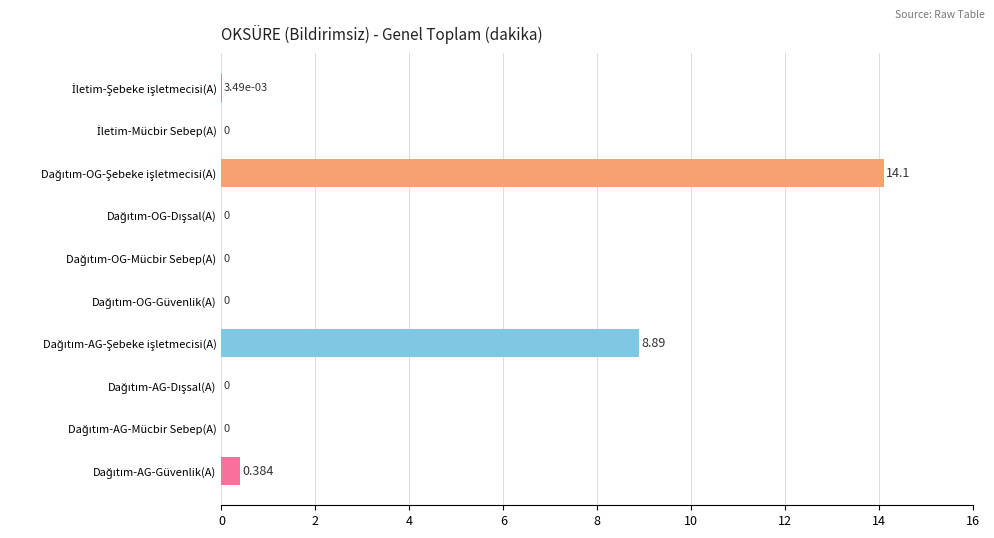

How many data points does each series have?

10